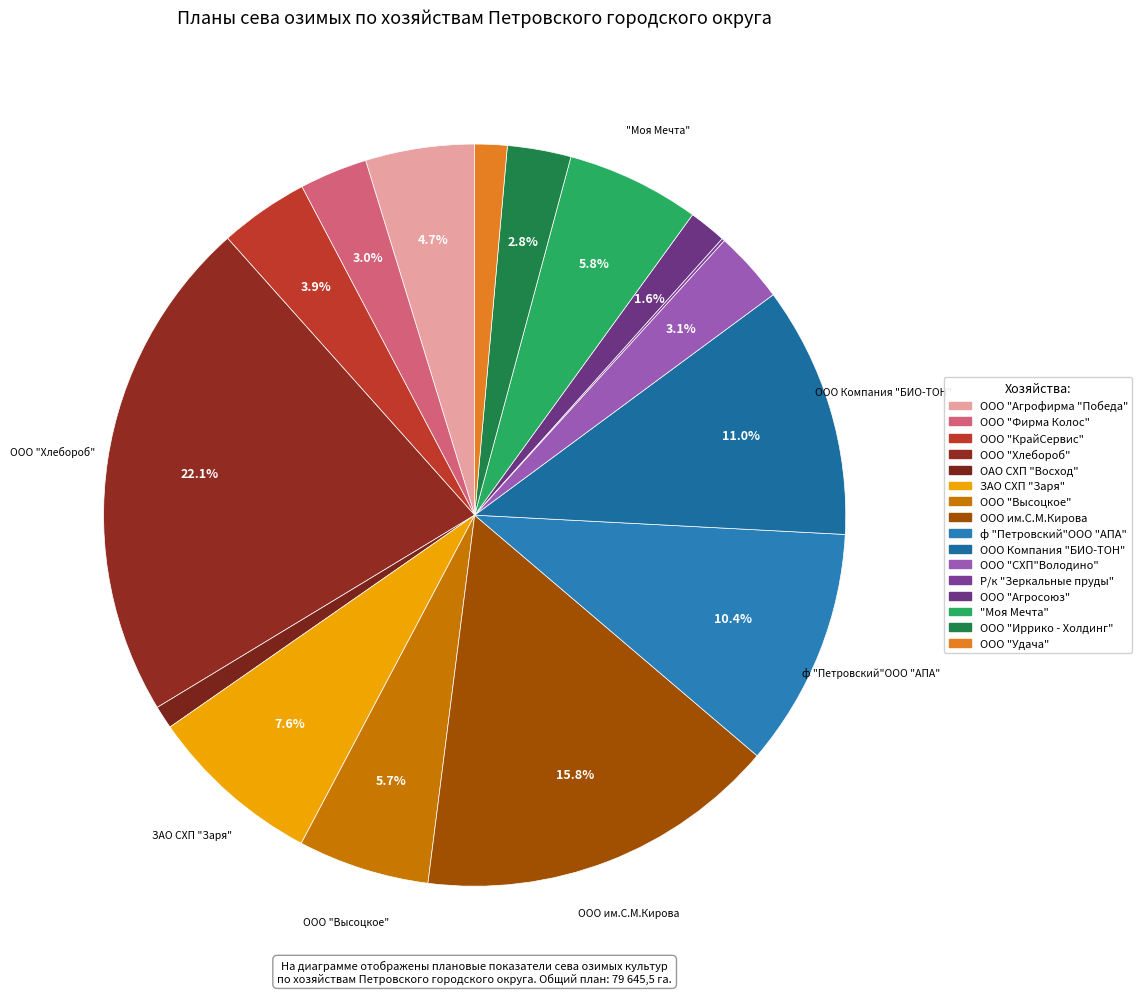

True or false: ООО "КрайСервис" accounts for 1% of the total.

False